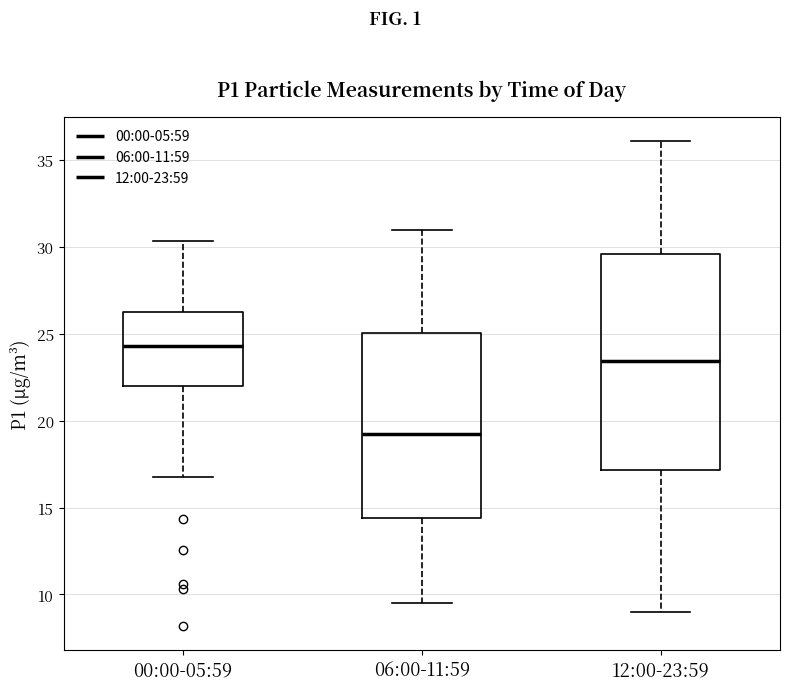

Reading left to right, transcribe this box plot: for each box, give where its median line is, the range the box spans, and where its two whiskers end, as read against the y-axis. The values are not printed on the chart, so give them approximately, as read against the axis.

00:00-05:59: median 24.5, box 22.0 to 26.0, whiskers 17.0 to 30.5
06:00-11:59: median 19.5, box 14.5 to 25.0, whiskers 9.5 to 31.0
12:00-23:59: median 23.5, box 17.0 to 29.5, whiskers 9.0 to 36.0